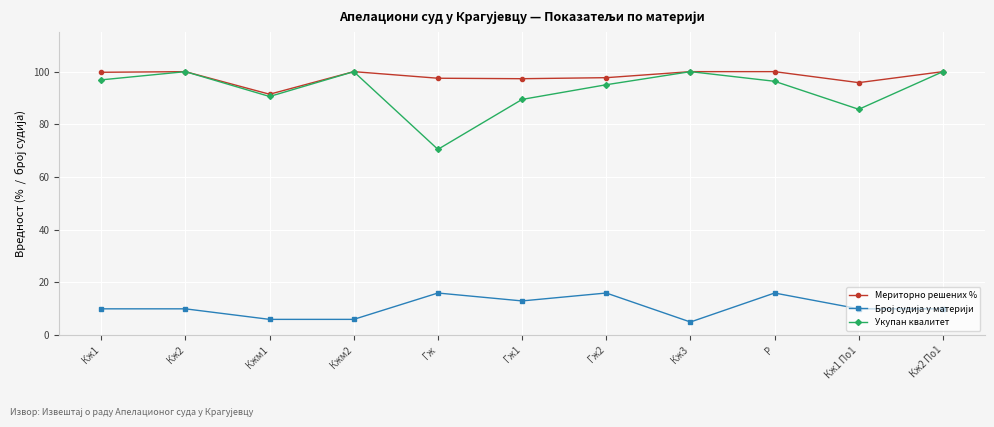

In Укупан квалитет, how many points are lower than both neighbors (excluding endpoints)?

3